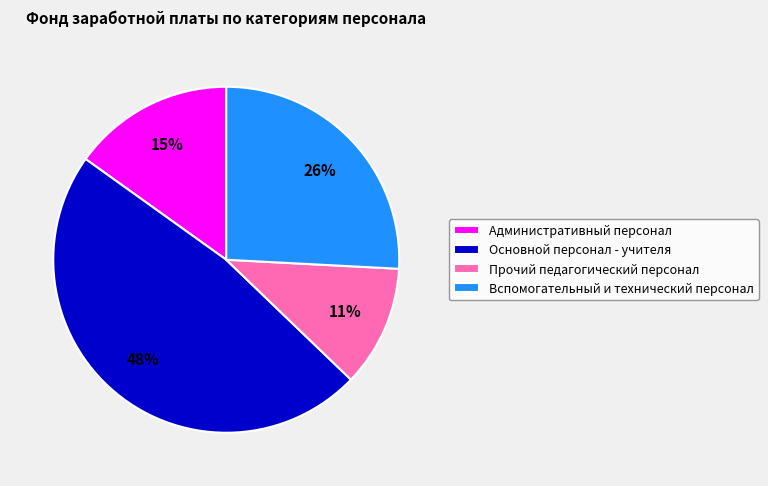

Which has a higher value, Прочий педагогический персонал or Вспомогательный и технический персонал?

Вспомогательный и технический персонал